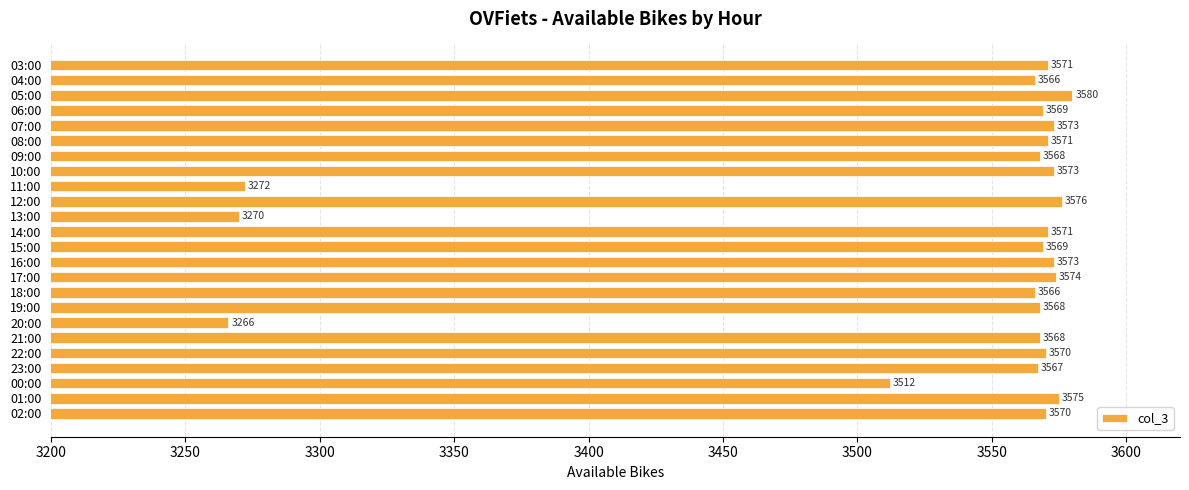

What is the label of the 8th bar from the bottom?

19:00